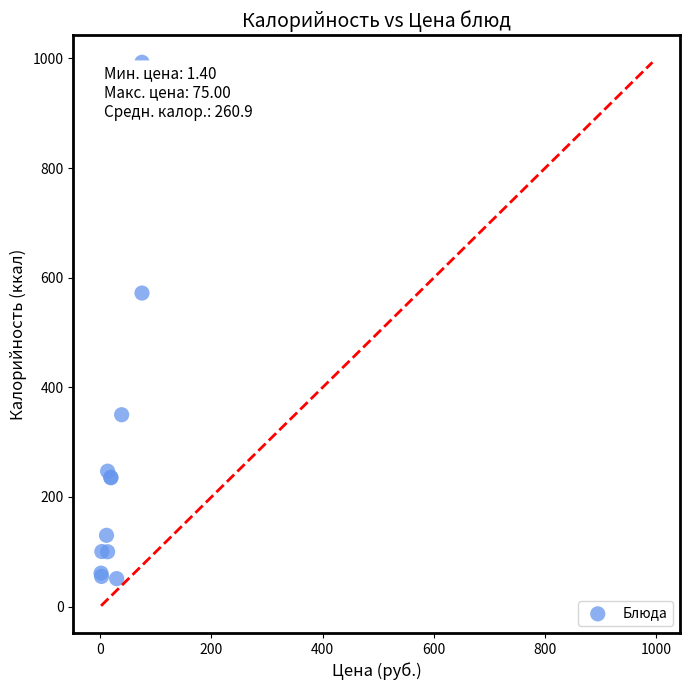

What Y value in the scatter plot is closest to 522?

572.0